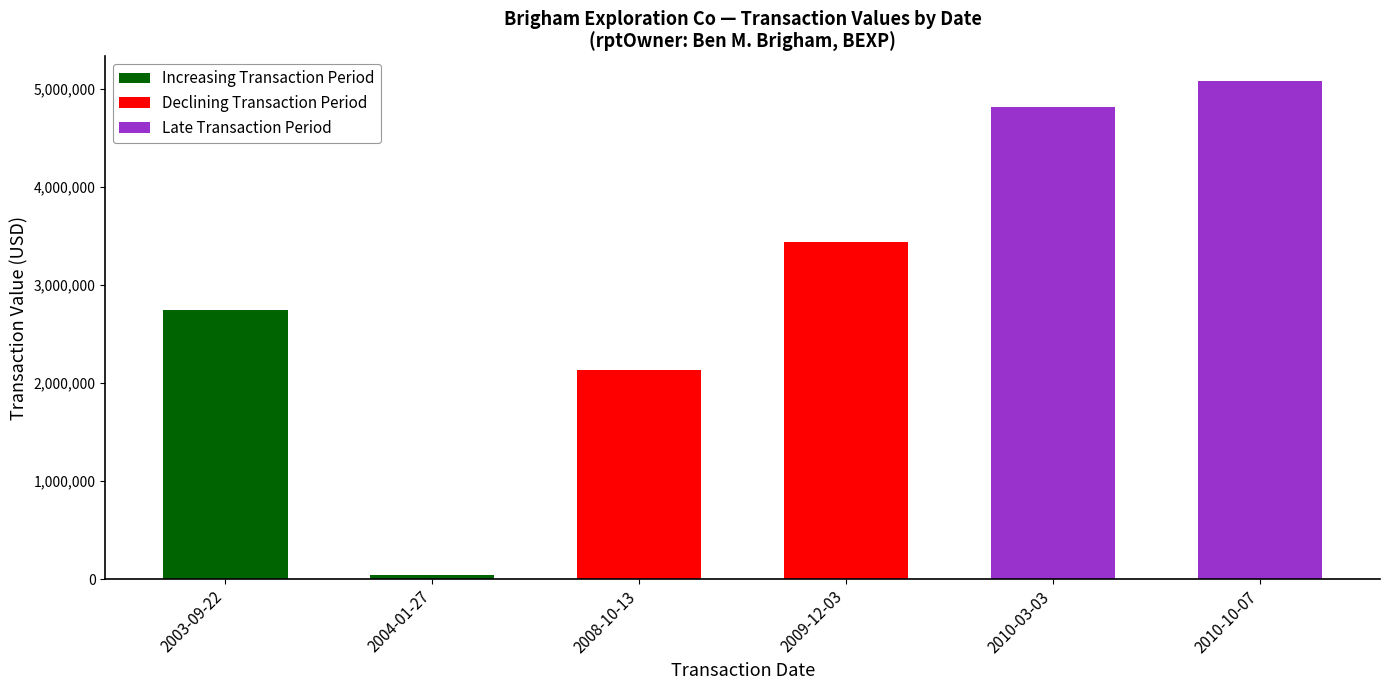

At which category does the chart reach its minimum across all series?

2004-01-27